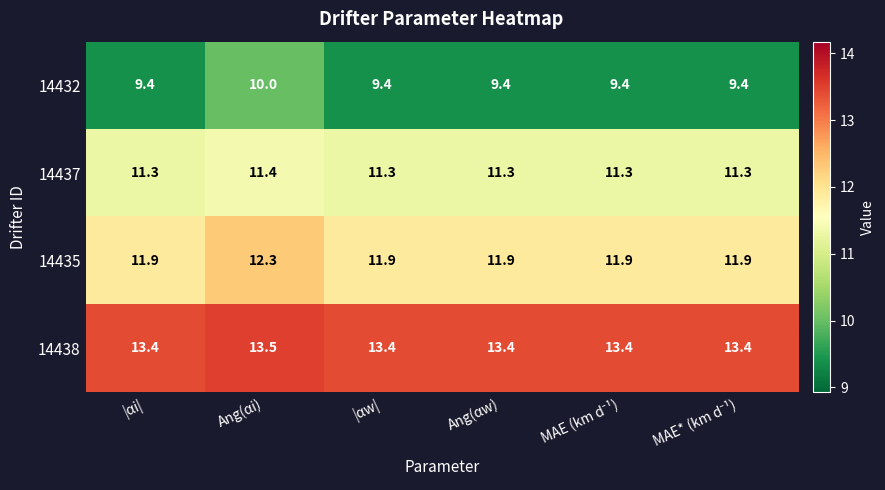

Which label corresponds to the largest value in the chart?

Ang(αi)